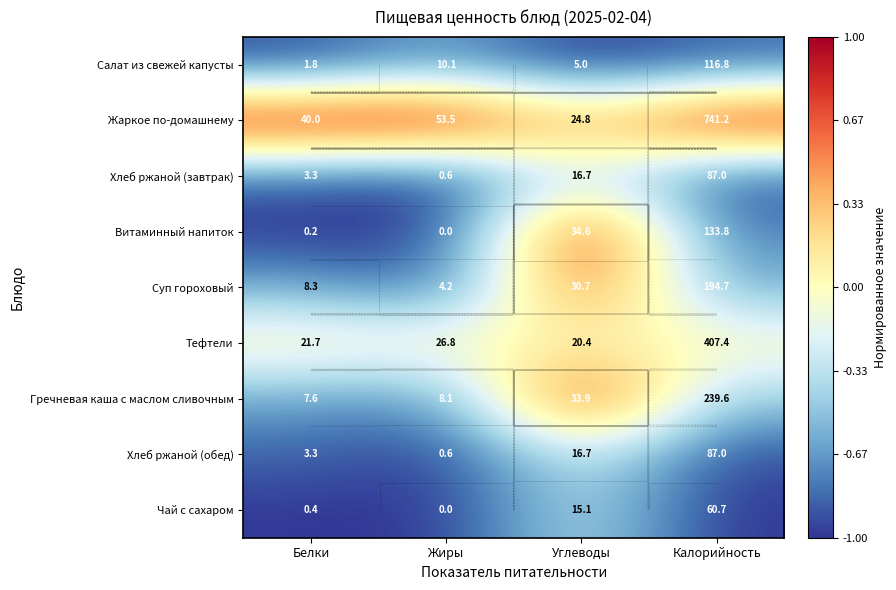

What is the approximate value of Чай с сахаром at Углеводы?

-0.3